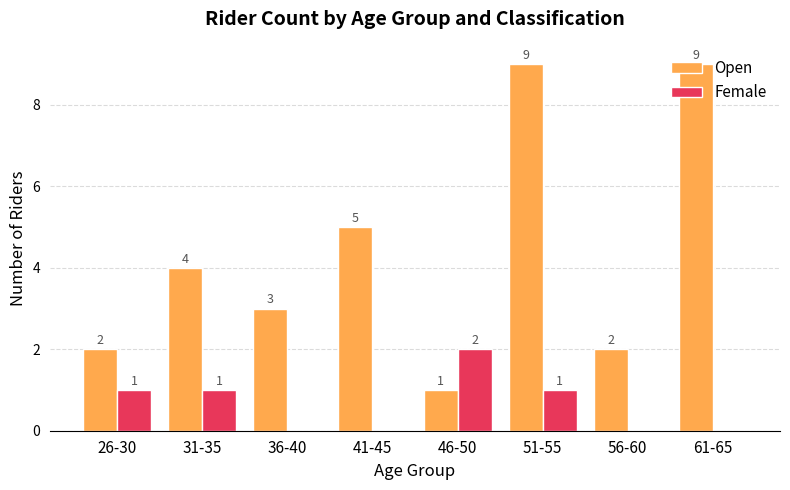

Reading right to left, extract all data points from this chart.

Open: 61-65=9	56-60=2	51-55=9	46-50=1	41-45=5	36-40=3	31-35=4	26-30=2
Female: 61-65=0	56-60=0	51-55=1	46-50=2	41-45=0	36-40=0	31-35=1	26-30=1